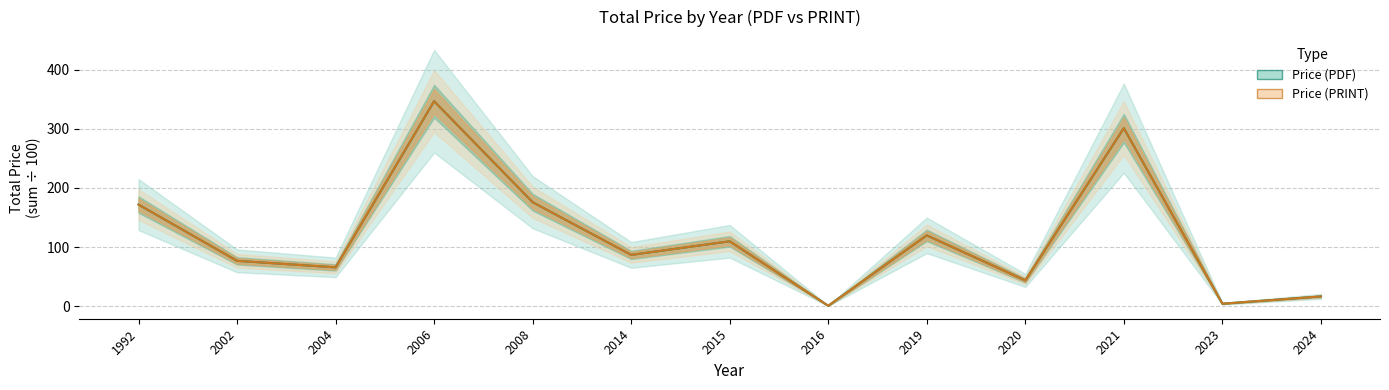

Is it true that Price (PRINT) line equals 138.0 at 2002?

False